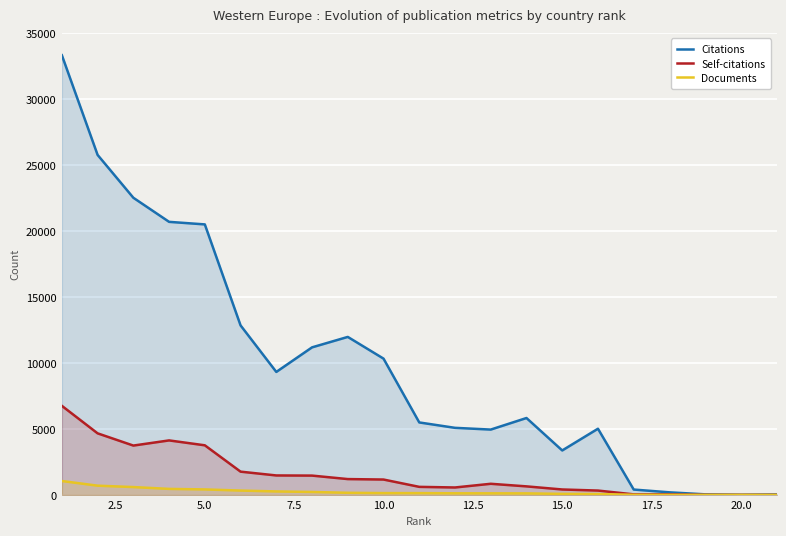

Rank the series by their maximum value, from highest to lowest.

Citations, Self-citations, Documents